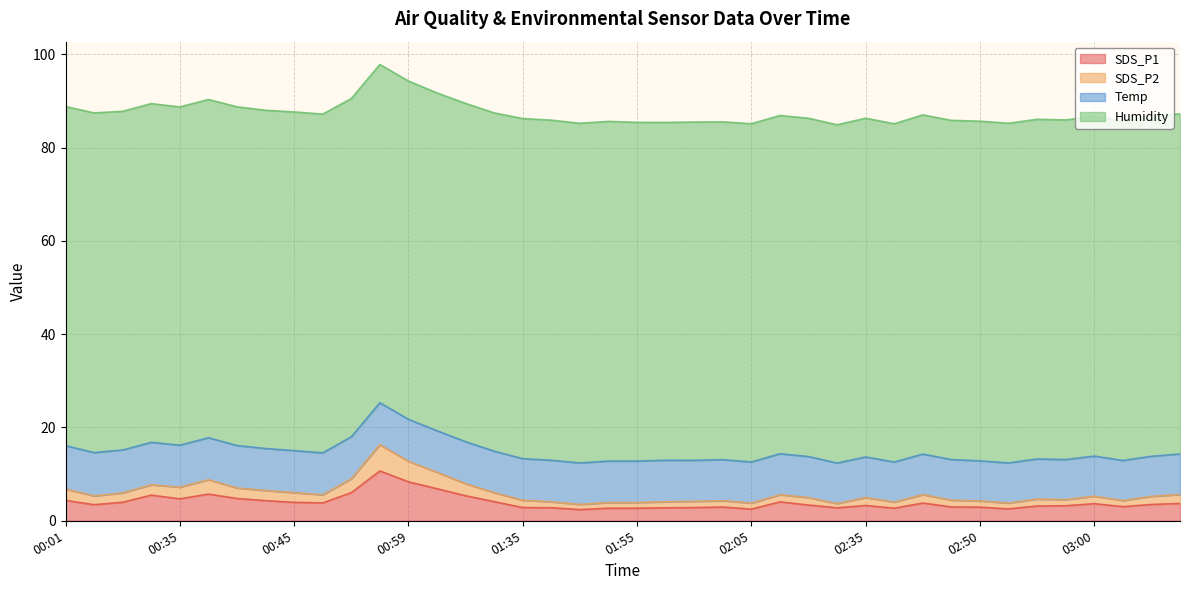

Does the chart display data point markers on the line(s)?

No